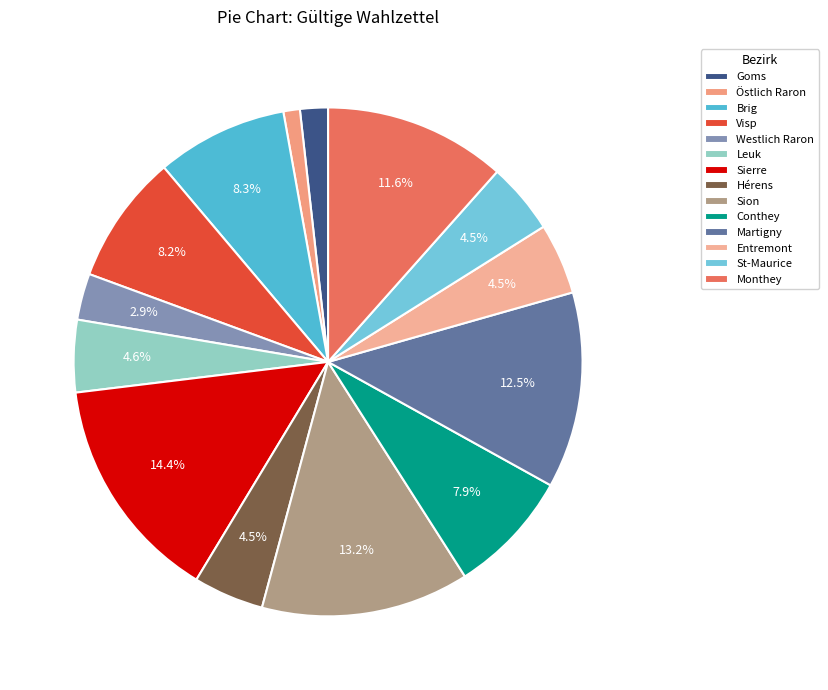

How many segments does this pie chart have?

14